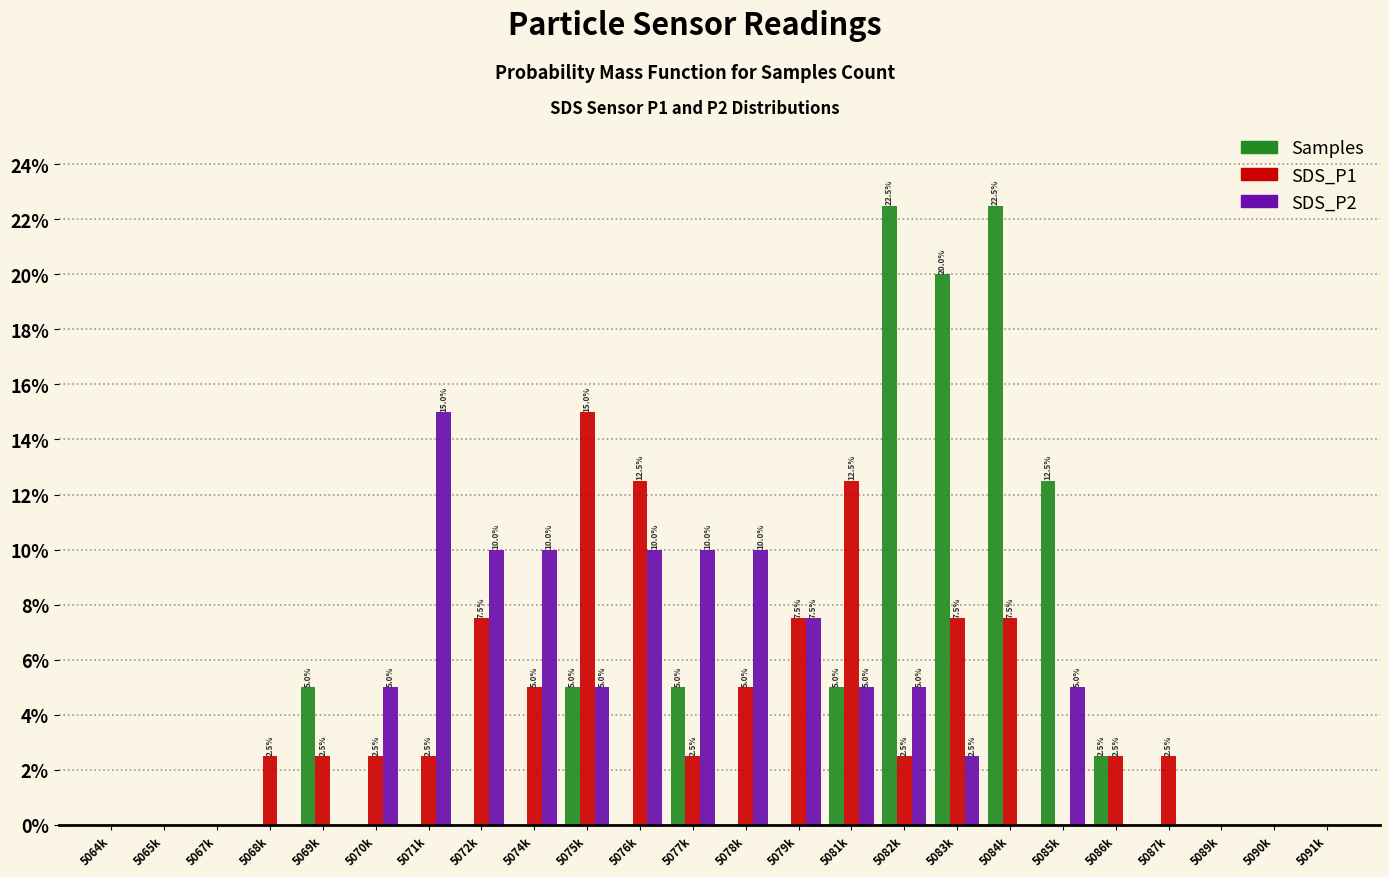

Reading left to right, extract all data points from this chart.

Samples: 5064k=0.0	5065k=0.0	5067k=0.0	5068k=0.0	5069k=5.0	5070k=0.0	5071k=0.0	5072k=0.0	5074k=0.0	5075k=5.0	5076k=0.0	5077k=5.0	5078k=0.0	5079k=0.0	5081k=5.0	5082k=22.5	5083k=20.0	5084k=22.5	5085k=12.5	5086k=2.5	5087k=0.0	5089k=0.0	5090k=0.0	5091k=0.0
SDS_P1: 5064k=0.0	5065k=0.0	5067k=0.0	5068k=2.5	5069k=2.5	5070k=2.5	5071k=2.5	5072k=7.5	5074k=5.0	5075k=15.0	5076k=12.5	5077k=2.5	5078k=5.0	5079k=7.5	5081k=12.5	5082k=2.5	5083k=7.5	5084k=7.5	5085k=0.0	5086k=2.5	5087k=2.5	5089k=0.0	5090k=0.0	5091k=0.0
SDS_P2: 5064k=0.0	5065k=0.0	5067k=0.0	5068k=0.0	5069k=0.0	5070k=5.0	5071k=15.0	5072k=10.0	5074k=10.0	5075k=5.0	5076k=10.0	5077k=10.0	5078k=10.0	5079k=7.5	5081k=5.0	5082k=5.0	5083k=2.5	5084k=0.0	5085k=5.0	5086k=0.0	5087k=0.0	5089k=0.0	5090k=0.0	5091k=0.0